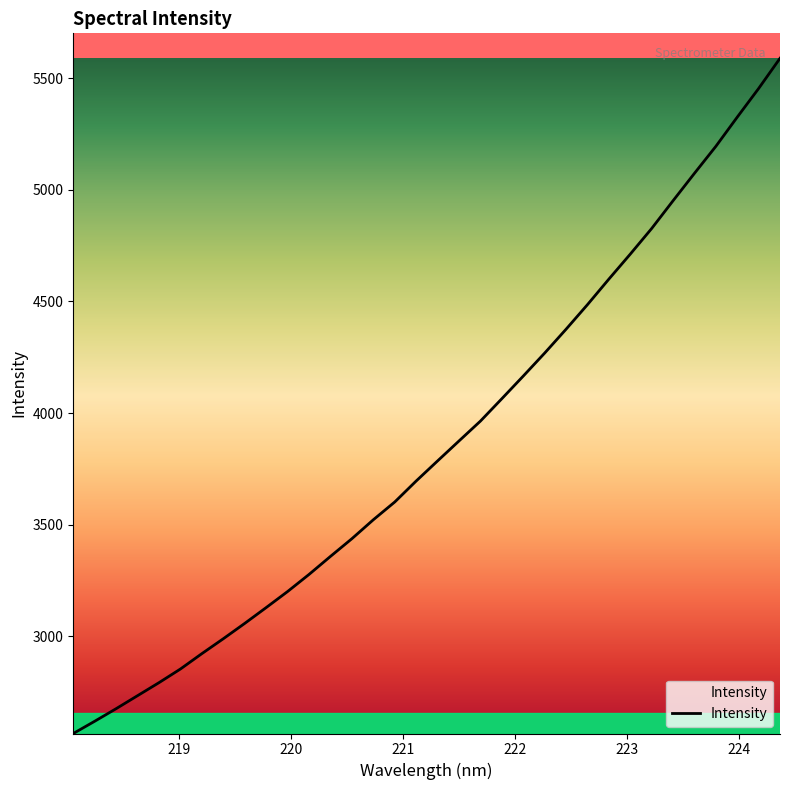

True or false: the data has more than 1 interior local peaks.

False